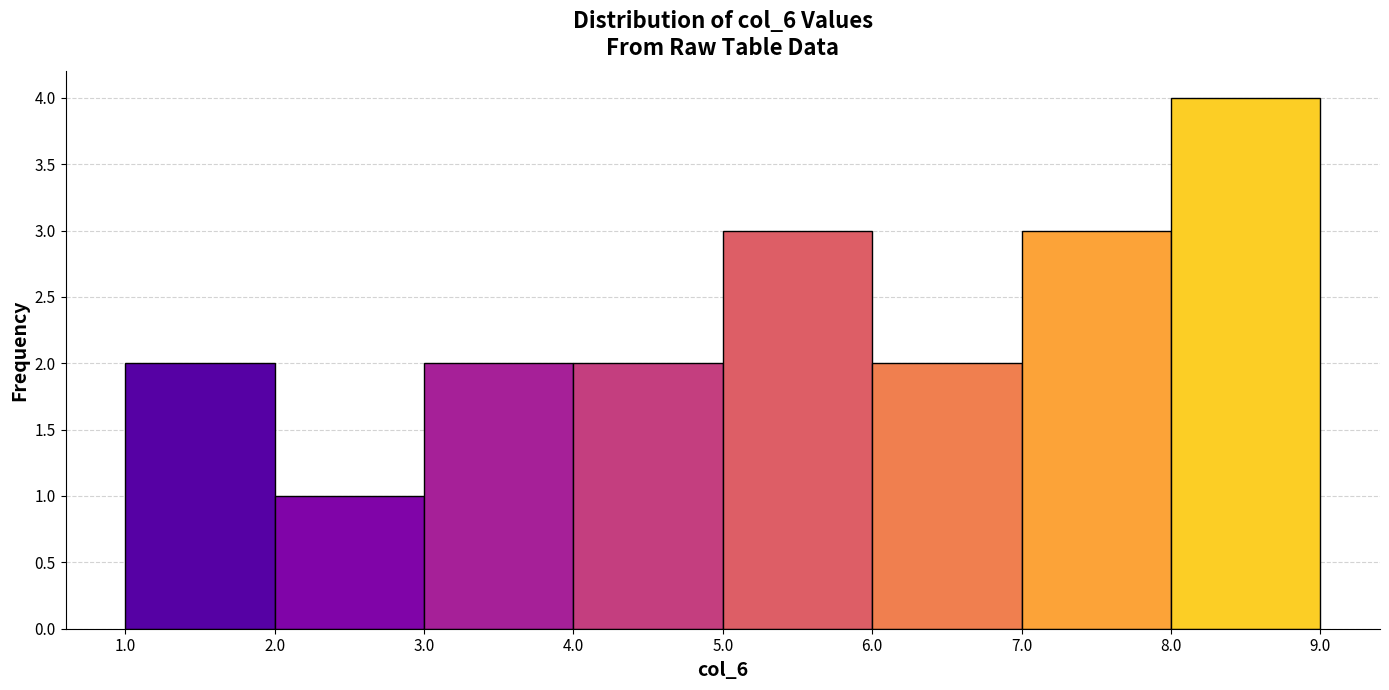

Reading left to right, list every bar in this chart as the range it spans on the x-axis followed by its height. The values are not printed on the chart, so give them approximately, as read against the axis.

1.0 to 2.0: 2
2.0 to 3.0: 1
3.0 to 4.0: 2
4.0 to 5.0: 2
5.0 to 6.0: 3
6.0 to 7.0: 2
7.0 to 8.0: 3
8.0 to 9.0: 4